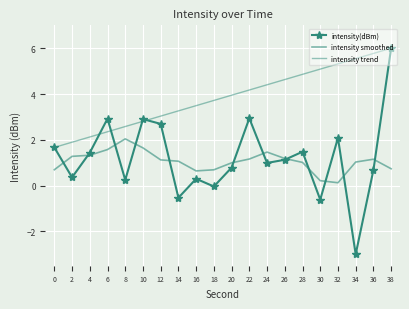

At which label does intensity trend first exceed 3?

12